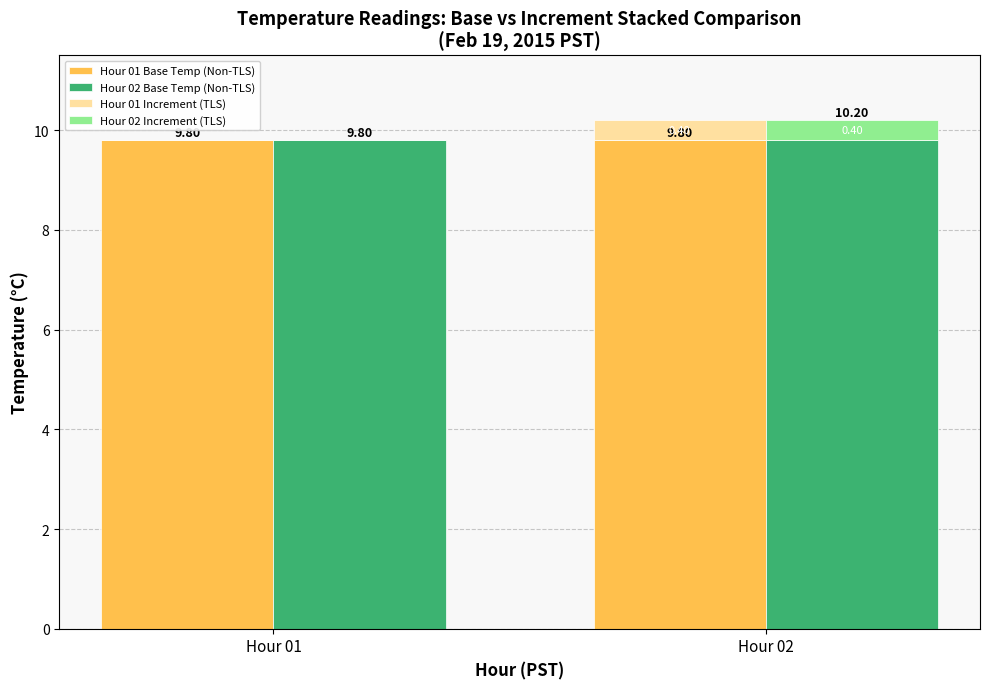

Is it true that Hour 01 Base Temp (Non-TLS) equals 17.5 at Hour 01?

False